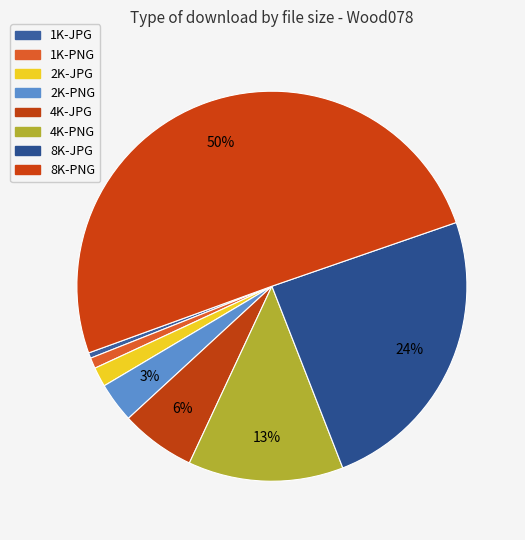

Combined, do 1K-PNG and 1K-JPG account for over 50%?

No